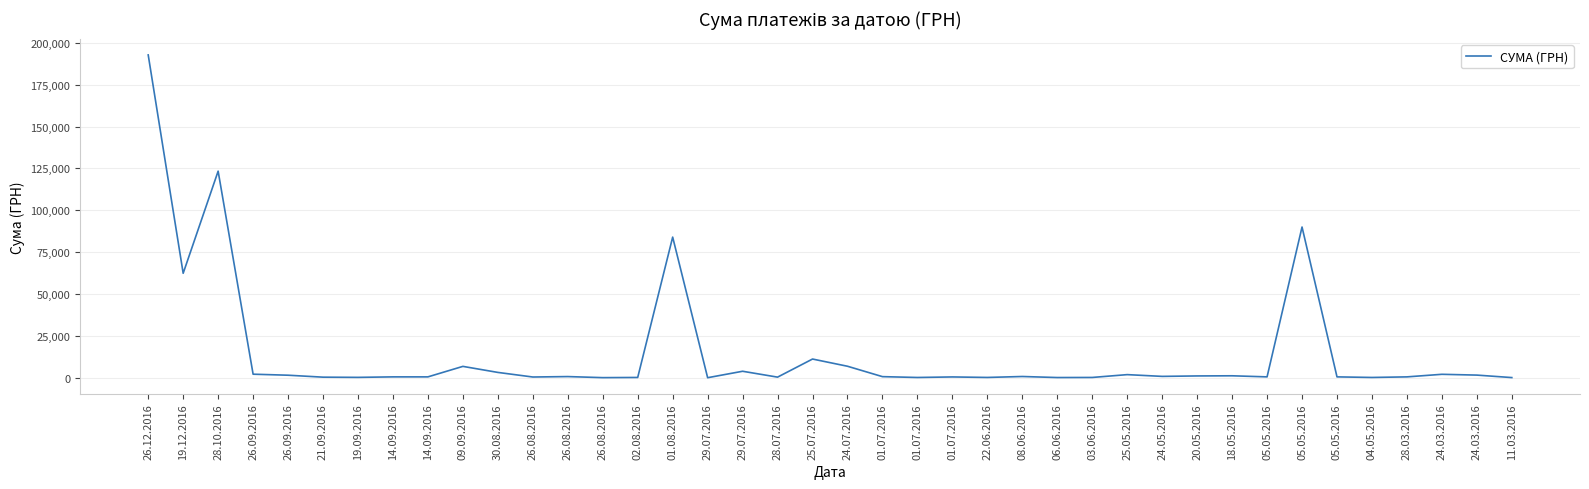

What is the maximum value shown in the chart?

192770.5